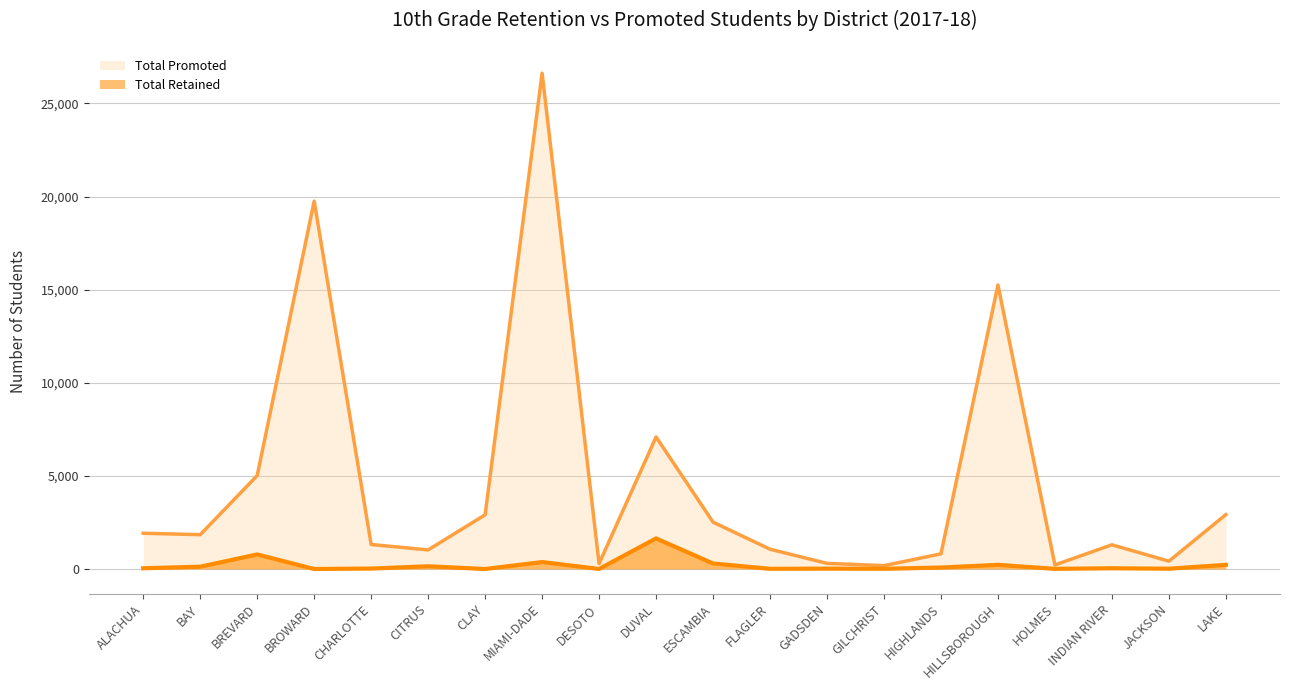

Which has a higher value, GILCHRIST or CHARLOTTE?

CHARLOTTE